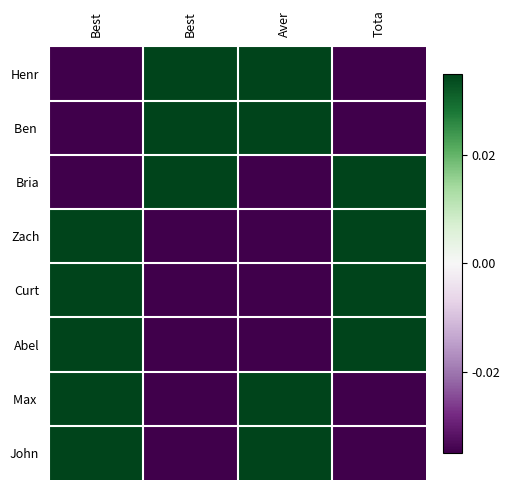

Rank the series by their maximum value, from highest to lowest.

Henr, Bria, Ben, Abel, John, Curt, Max, Zach